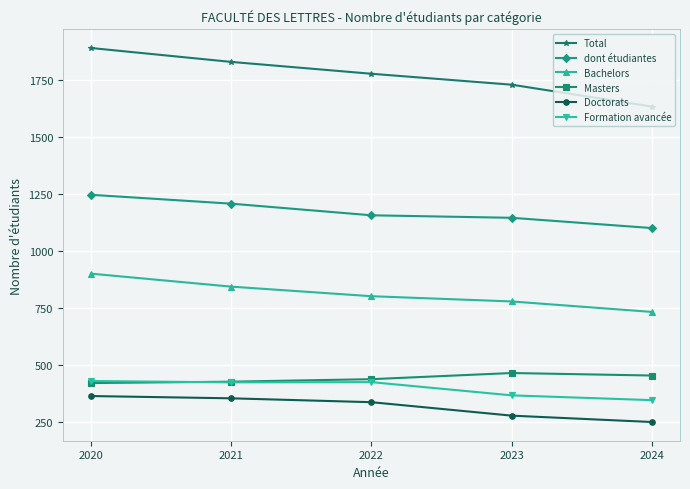

At 2023, list the series in order from largest to smallest.

Total, dont étudiantes, Bachelors, Masters, Formation avancée, Doctorats